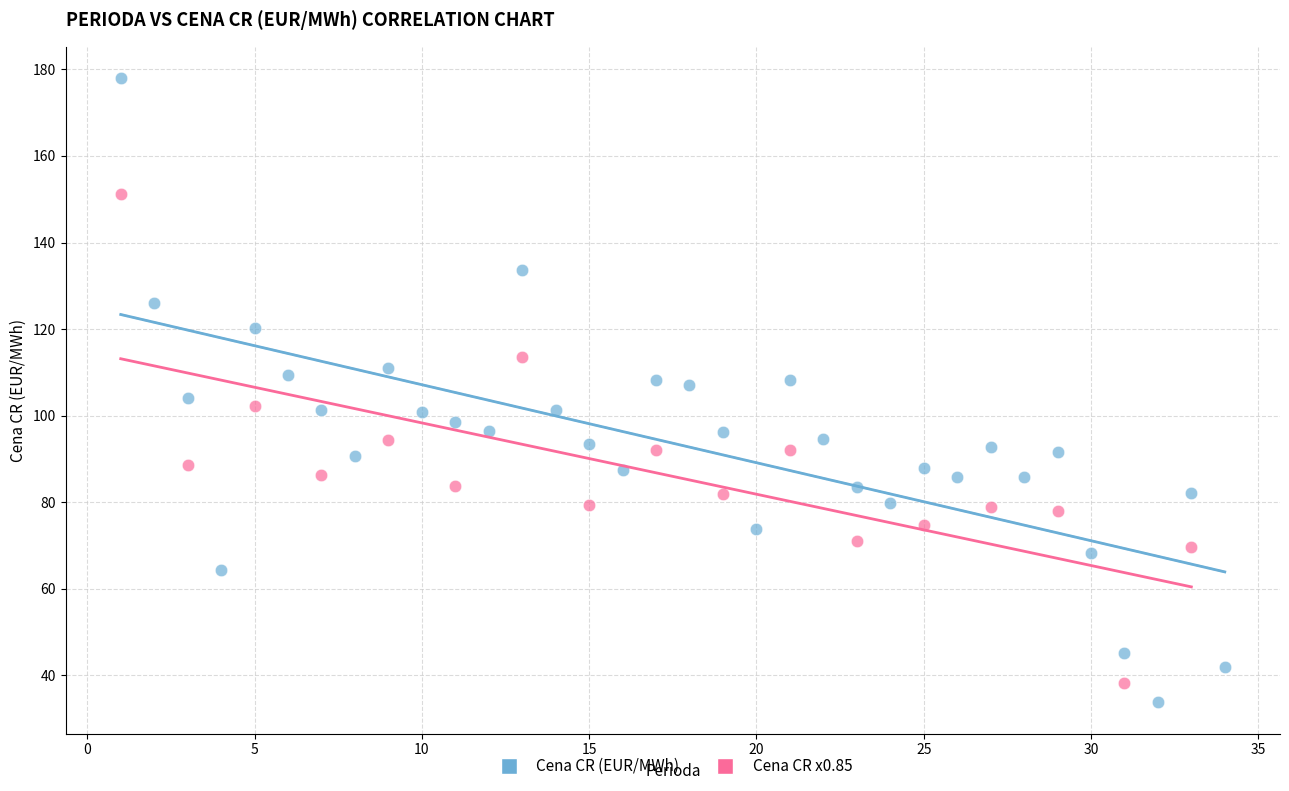

Which series has the widest spread of Y values?

Cena CR (EUR/MWh)